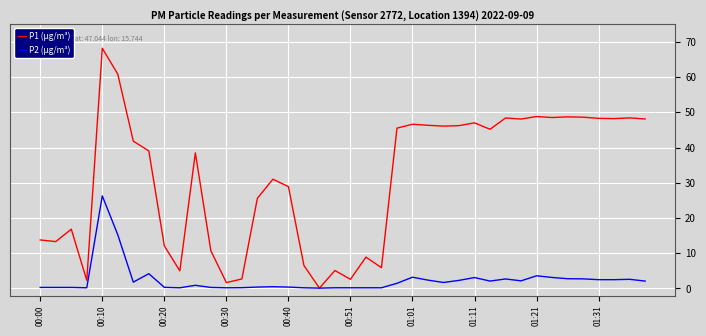

Rank the series by their average value, from lowest to highest.

P2 (µg/m³), P1 (µg/m³)